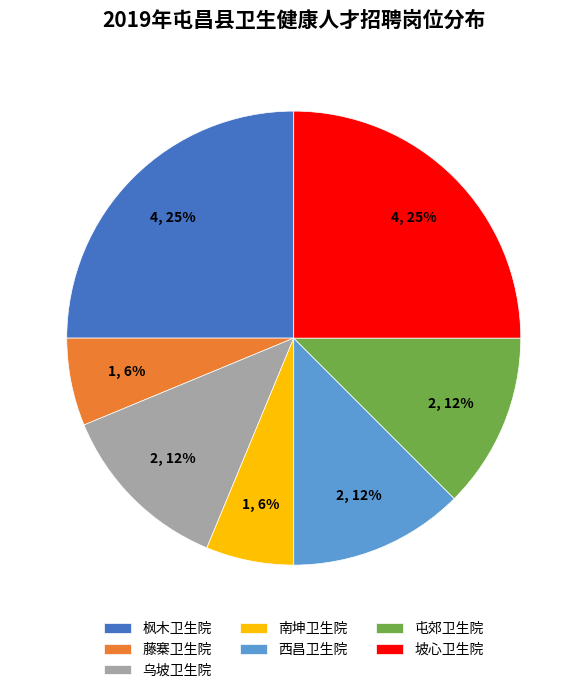

Approximately how many times larger is the value at 藤寨卫生院 compared to 屯郊卫生院?

0.5